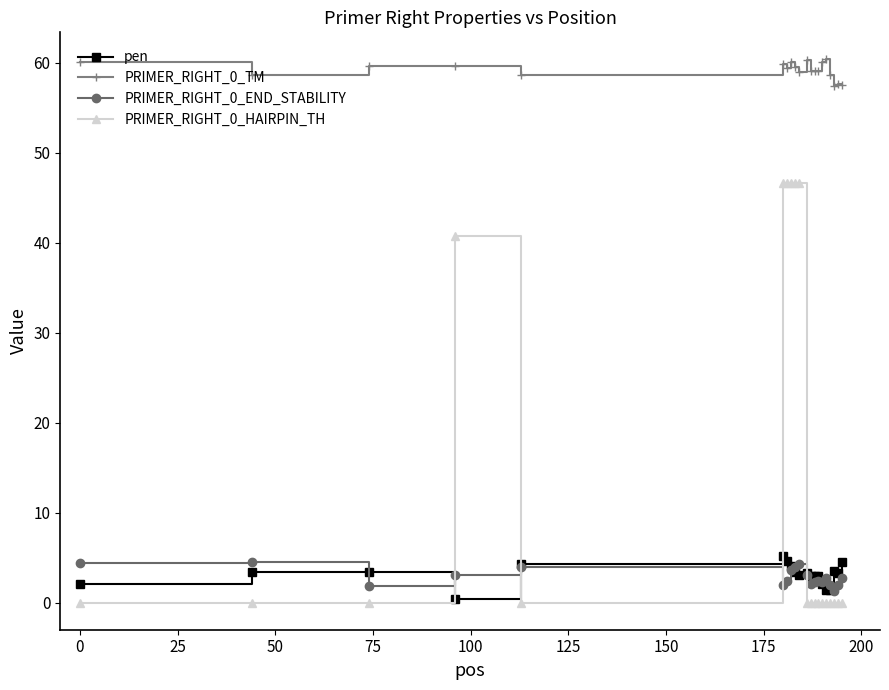

How many times do PRIMER_RIGHT_0_END_STABILITY and pen cross each other?

7